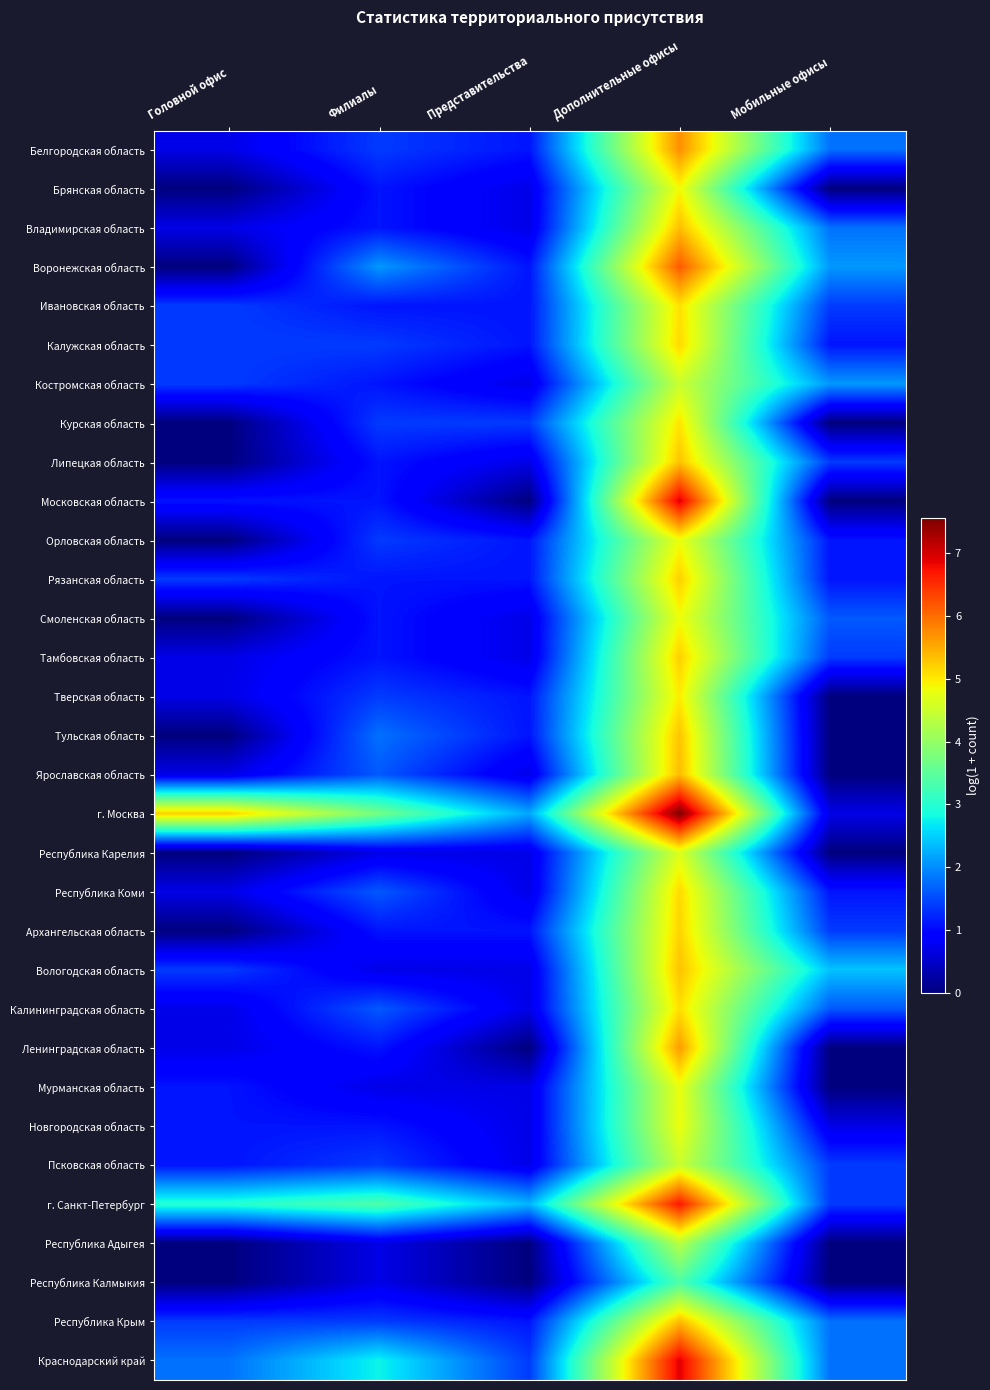

Reading left to right, what are all the values shown in this chart?

Белгородская область: Головной офис=0.7	Филиалы=1.4	Представительства=1.1	Дополнительные офисы=5.7	Мобильные офисы=1.8
Брянская область: Головной офис=0.0	Филиалы=1.1	Представительства=0.7	Дополнительные офисы=4.9	Мобильные офисы=0.0
Владимирская область: Головной офис=0.7	Филиалы=1.1	Представительства=0.7	Дополнительные офисы=5.3	Мобильные офисы=1.8
Воронежская область: Головной офис=0.0	Филиалы=2.1	Представительства=1.1	Дополнительные офисы=6.2	Мобильные офисы=2.1
Ивановская область: Головной офис=1.4	Филиалы=1.1	Представительства=1.1	Дополнительные офисы=5.1	Мобильные офисы=1.4
Калужская область: Головной офис=1.4	Филиалы=1.4	Представительства=1.1	Дополнительные офисы=5.1	Мобильные офисы=1.1
Костромская область: Головной офис=1.4	Филиалы=1.1	Представительства=0.7	Дополнительные офисы=4.5	Мобильные офисы=2.1
Курская область: Головной офис=0.0	Филиалы=1.4	Представительства=1.4	Дополнительные офисы=5.0	Мобильные офисы=0.0
Липецкая область: Головной офис=0.0	Филиалы=1.1	Представительства=0.7	Дополнительные офисы=5.3	Мобильные офисы=1.4
Московская область: Головной офис=1.1	Филиалы=1.1	Представительства=0.0	Дополнительные офисы=6.9	Мобильные офисы=0.0
Орловская область: Головной офис=0.0	Филиалы=1.4	Представительства=1.1	Дополнительные офисы=4.8	Мобильные офисы=1.1
Рязанская область: Головной офис=1.4	Филиалы=1.1	Представительства=1.1	Дополнительные офисы=5.2	Мобильные офисы=1.1
Смоленская область: Головной офис=0.0	Филиалы=1.1	Представительства=0.7	Дополнительные офисы=4.8	Мобильные офисы=1.6
Тамбовская область: Головной офис=0.7	Филиалы=1.1	Представительства=0.7	Дополнительные офисы=5.2	Мобильные офисы=1.4
Тверская область: Головной офис=0.7	Филиалы=1.4	Представительства=1.1	Дополнительные офисы=5.0	Мобильные офисы=0.0
Тульская область: Головной офис=0.0	Филиалы=1.8	Представительства=1.1	Дополнительные офисы=5.3	Мобильные офисы=0.0
Ярославская область: Головной офис=0.7	Филиалы=1.6	Представительства=0.7	Дополнительные офисы=5.4	Мобильные офисы=0.0
г. Москва: Головной офис=5.2	Филиалы=3.7	Представительства=2.2	Дополнительные офисы=7.6	Мобильные офисы=0.7
Республика Карелия: Головной офис=0.0	Филиалы=0.7	Представительства=0.7	Дополнительные офисы=4.7	Мобильные офисы=0.0
Республика Коми: Головной офис=0.7	Филиалы=1.6	Представительства=0.7	Дополнительные офисы=5.1	Мобильные офисы=1.1
Архангельская область: Головной офис=0.0	Филиалы=1.1	Представительства=1.1	Дополнительные офисы=5.2	Мобильные офисы=1.4
Вологодская область: Головной офис=1.4	Филиалы=0.7	Представительства=0.7	Дополнительные офисы=5.3	Мобильные офисы=2.4
Калининградская область: Головной офис=0.7	Филиалы=1.6	Представительства=0.7	Дополнительные офисы=5.1	Мобильные офисы=1.6
Ленинградская область: Головной офис=0.7	Филиалы=1.1	Представительства=0.0	Дополнительные офисы=5.6	Мобильные офисы=0.0
Мурманская область: Головной офис=1.1	Филиалы=0.7	Представительства=0.7	Дополнительные офисы=4.8	Мобильные офисы=0.0
Новгородская область: Головной офис=1.1	Филиалы=1.1	Представительства=0.7	Дополнительные офисы=4.8	Мобильные офисы=0.7
Псковская область: Головной офис=1.1	Филиалы=1.4	Представительства=0.7	Дополнительные офисы=4.5	Мобильные офисы=1.4
г. Санкт-Петербург: Головной офис=3.0	Филиалы=3.4	Представительства=2.3	Дополнительные офисы=6.7	Мобильные офисы=1.4
Республика Адыгея: Головной офис=0.0	Филиалы=0.7	Представительства=0.0	Дополнительные офисы=4.3	Мобильные офисы=0.0
Республика Калмыкия: Головной офис=0.0	Филиалы=0.7	Представительства=0.0	Дополнительные офисы=3.4	Мобильные офисы=0.0
Республика Крым: Головной офис=1.4	Филиалы=1.4	Представительства=1.1	Дополнительные офисы=5.4	Мобильные офисы=1.8
Краснодарский край: Головной офис=1.8	Филиалы=2.8	Представительства=1.4	Дополнительные офисы=6.9	Мобильные офисы=1.8